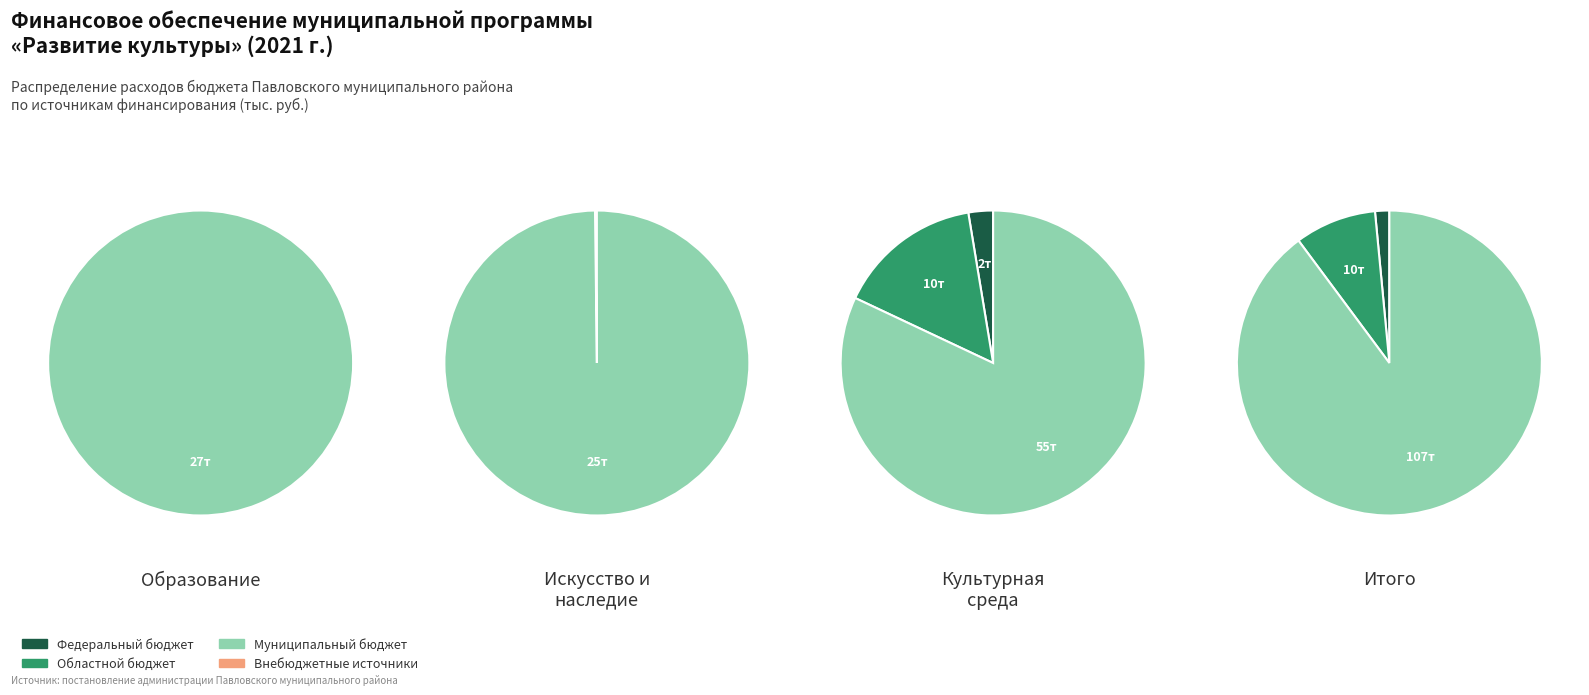

How many segments does this pie chart have?

4